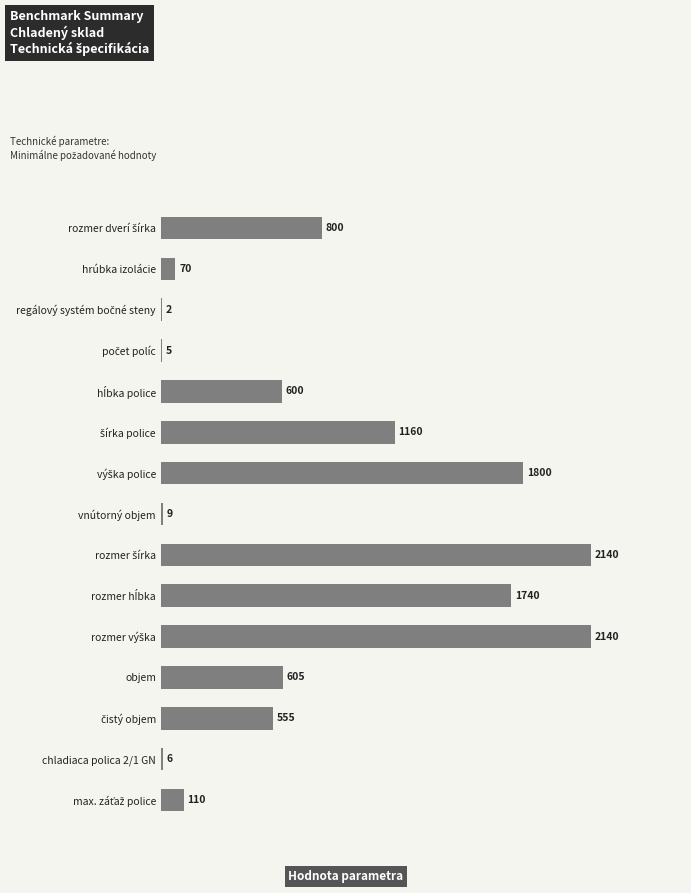

Are the bars horizontal?

Yes